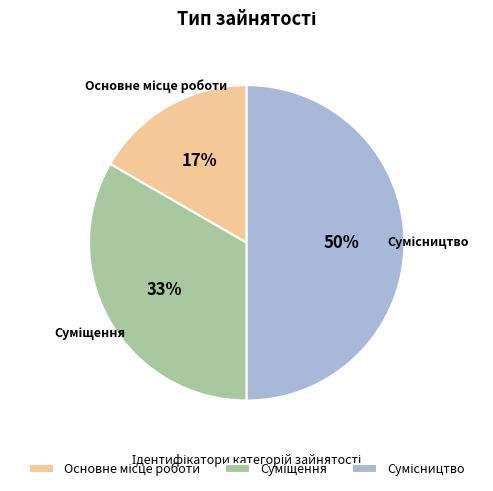

To the nearest percent, what is the average slice percentage?

33%